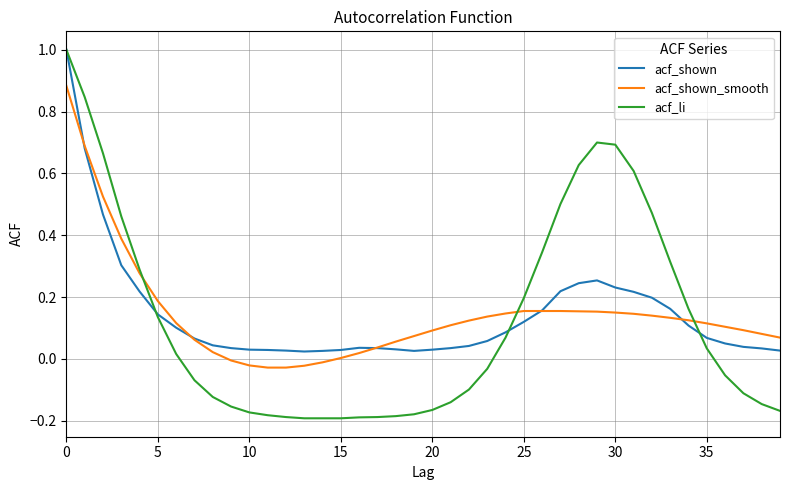

After their last crossing, which series has the higher values: acf_shown or acf_li?

acf_shown